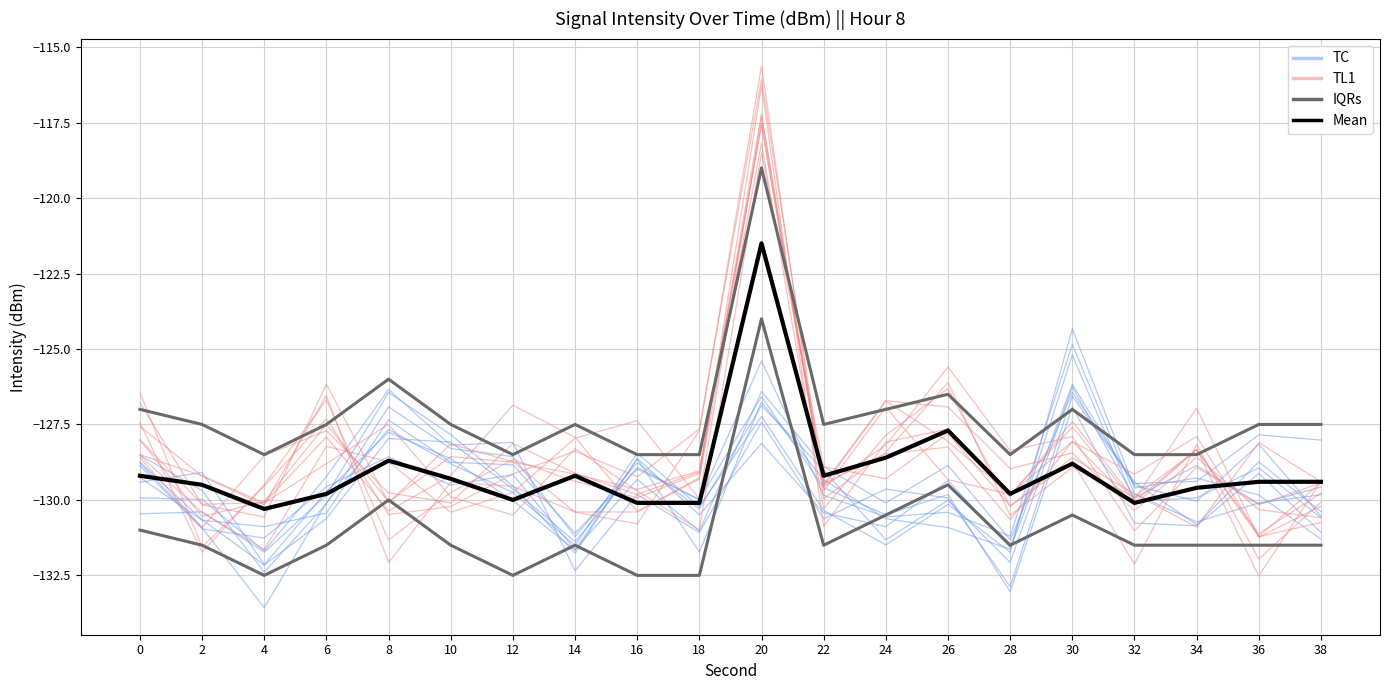

At 2, list the series in order from smallest to largest.

TC, TL1, Mean, IQRs